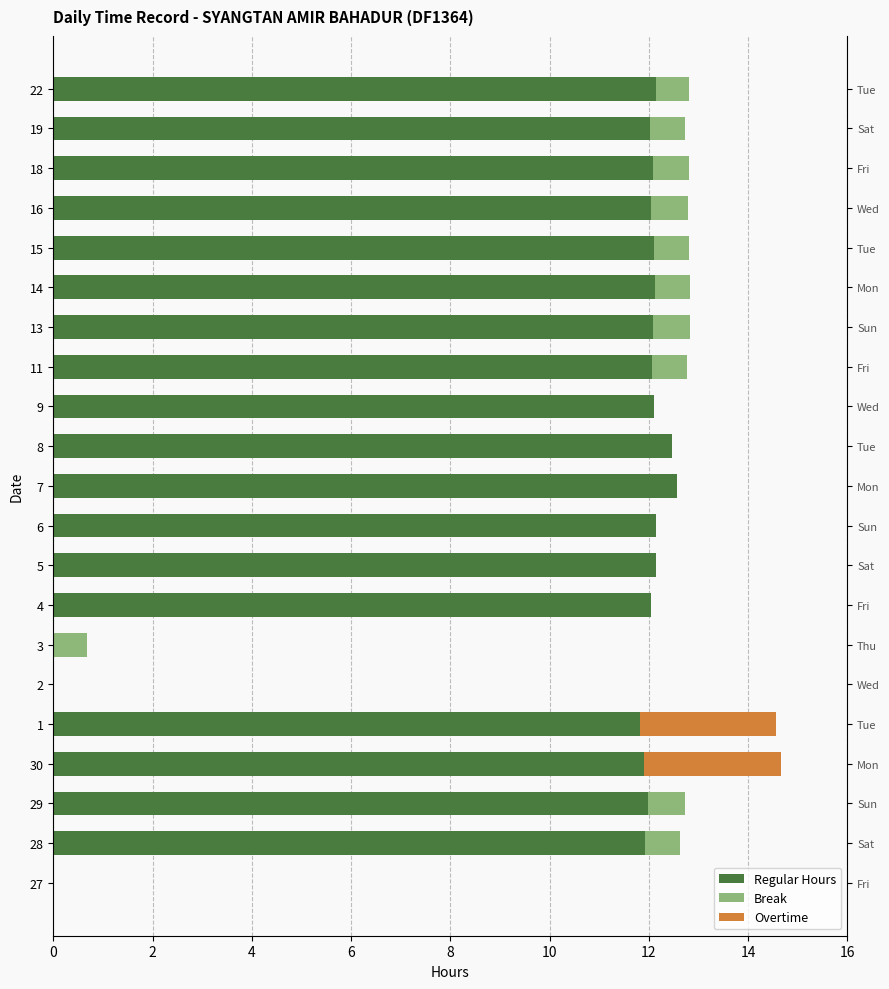

At how many categories does at least one series exceed 11?

18